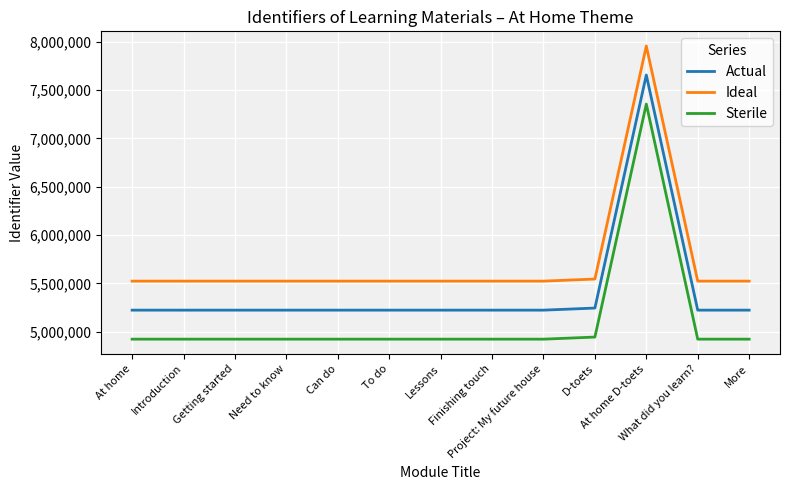

What is the greatest value displayed?

7955309